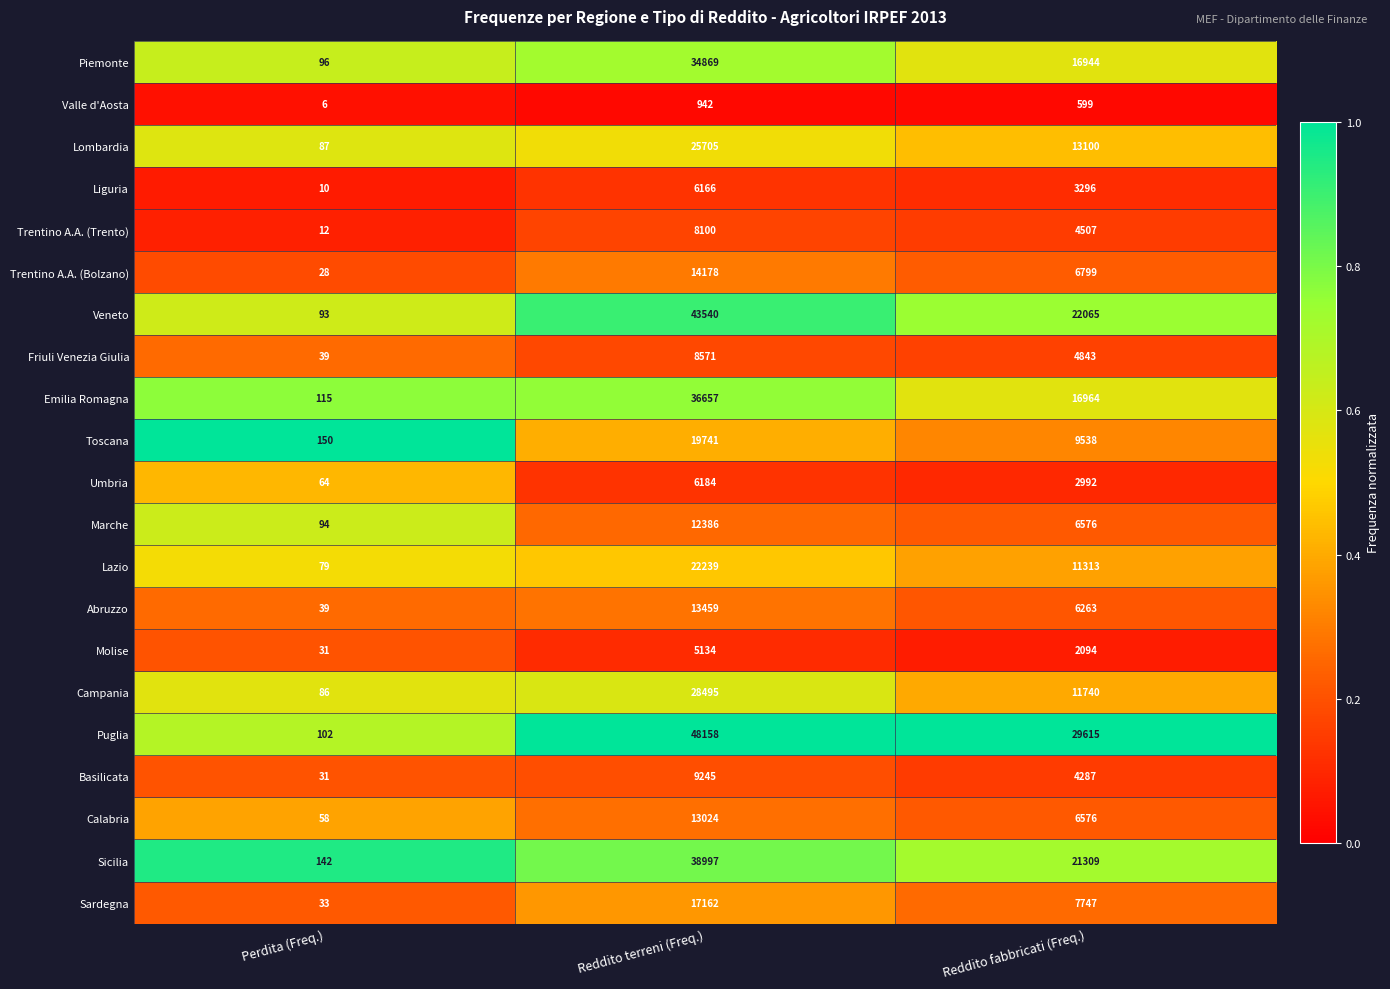

Which series has the largest range (max minus min)?

Puglia